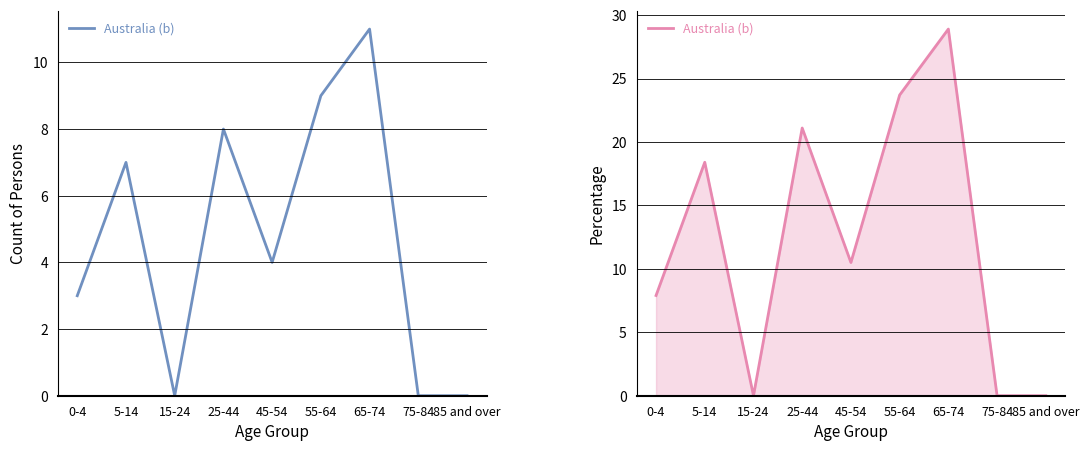

The chart shows a value of 28.2 at 5-14. True or false?

False